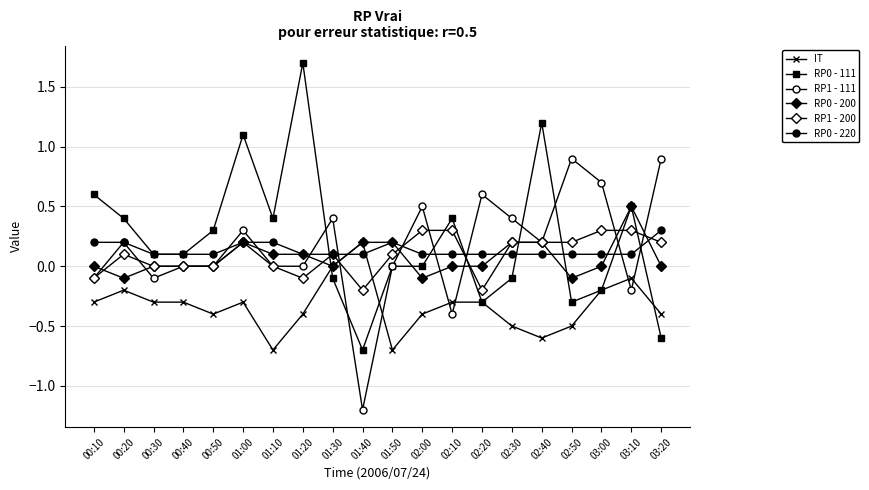

What is the total value across all series at 01:30?

0.5